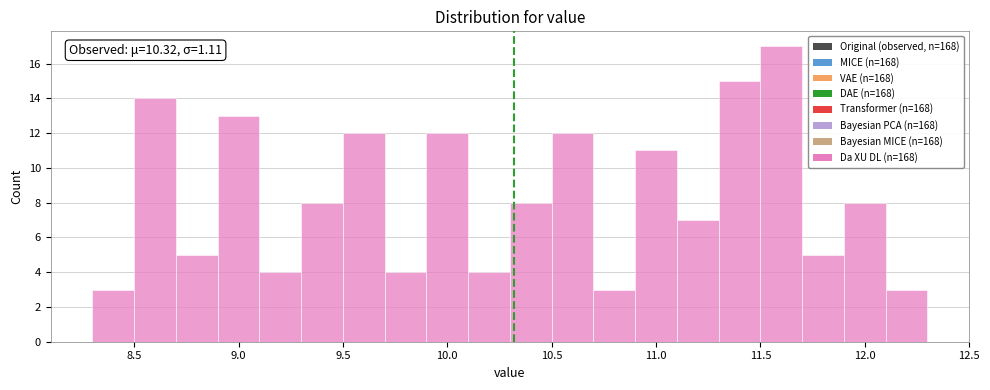

Which range on the x-axis has the tallest bar?

11.5 to 11.7